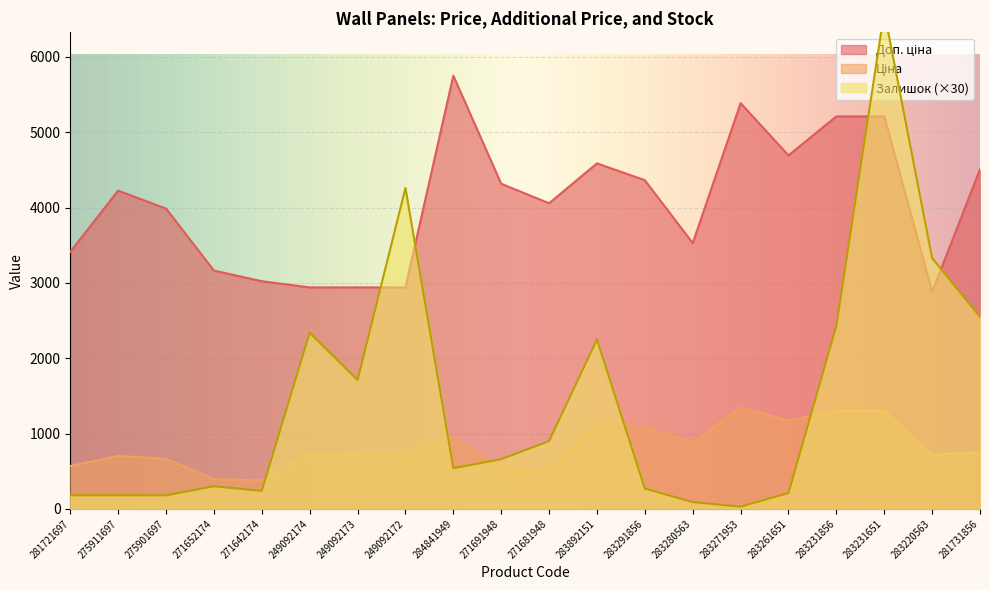

List the series in order of their peak value, lowest first.

Ціна, Доп. ціна, Залишок